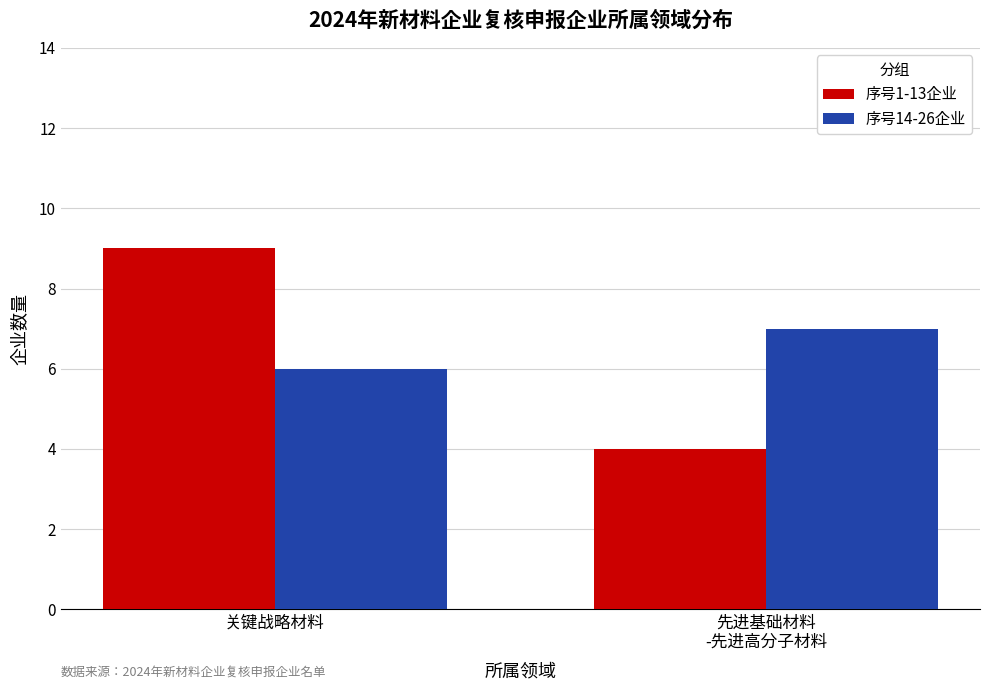

How many values in the 序号1-13企业 series are below 9?

1